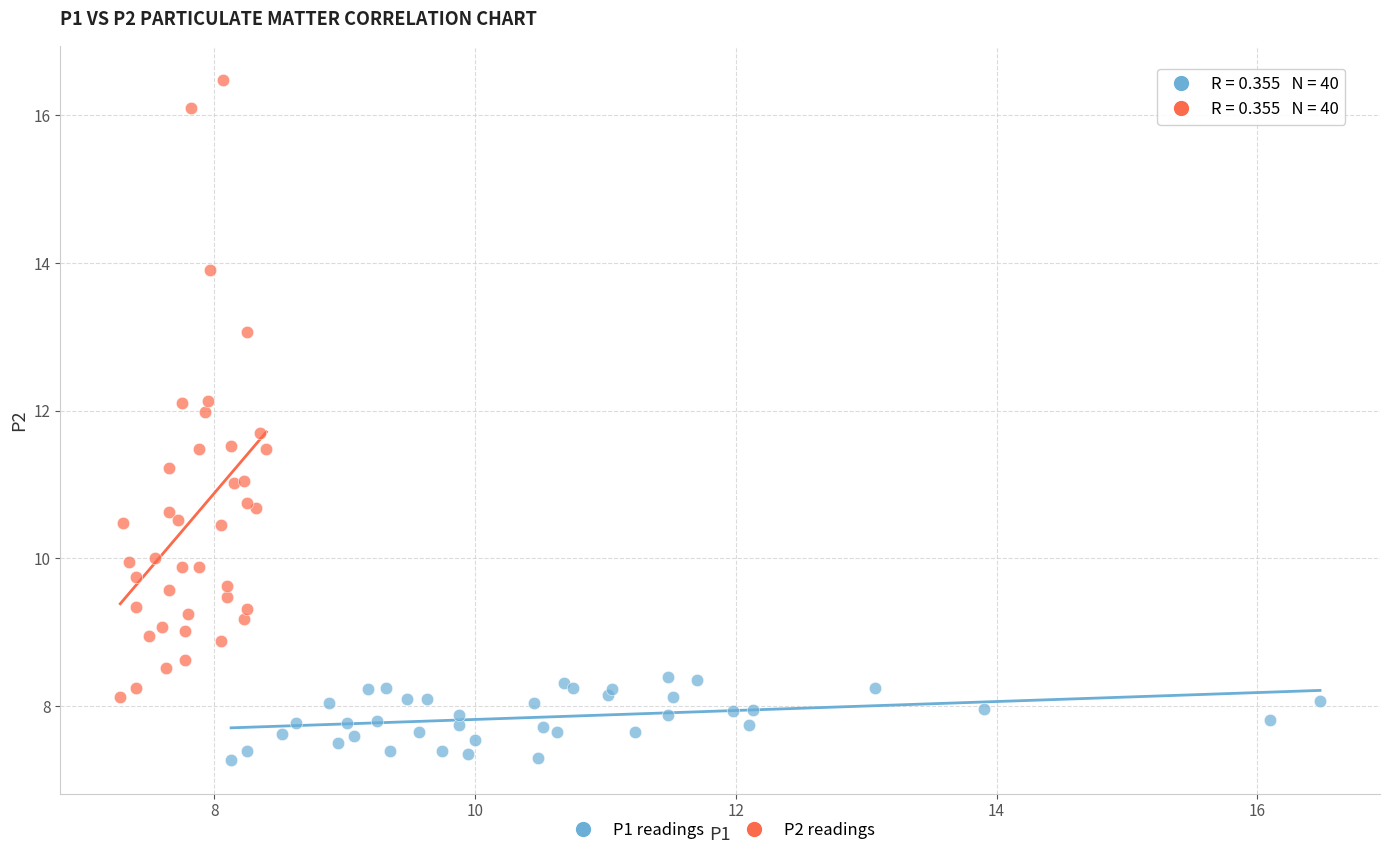

What are all the series names shown in the legend?

P1 readings, P2 readings